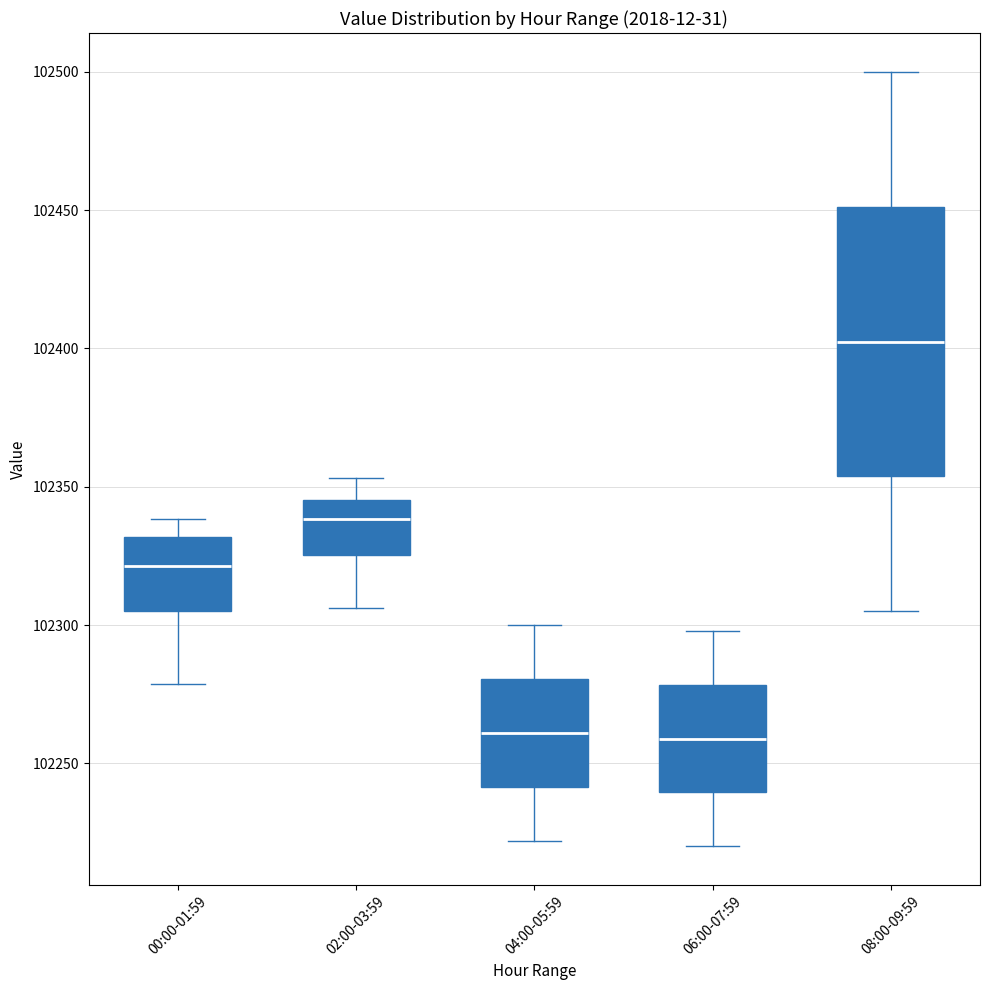

Reading left to right, transcribe this box plot: for each box, give where its median line is, the range the box spans, and where its two whiskers end, as read against the y-axis. The values are not printed on the chart, so give them approximately, as read against the axis.

00:00-01:59: median 102320, box 102305 to 102330, whiskers 102280 to 102340
02:00-03:59: median 102340, box 102325 to 102345, whiskers 102305 to 102355
04:00-05:59: median 102260, box 102240 to 102280, whiskers 102220 to 102300
06:00-07:59: median 102260, box 102240 to 102280, whiskers 102220 to 102300
08:00-09:59: median 102405, box 102355 to 102450, whiskers 102305 to 102500